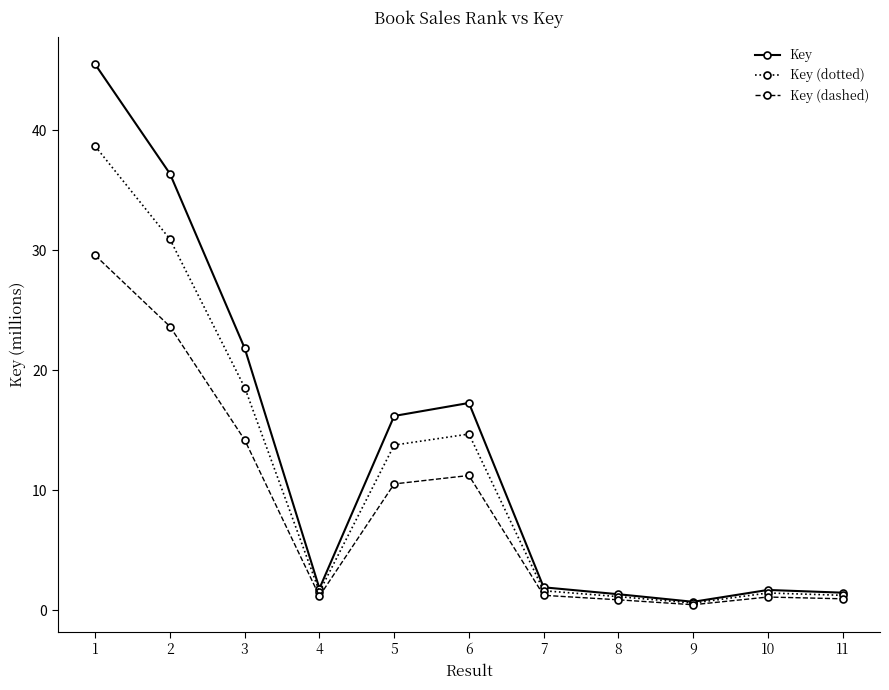

What is the value of the Key (dotted) point at the 7th from the left?

1.6